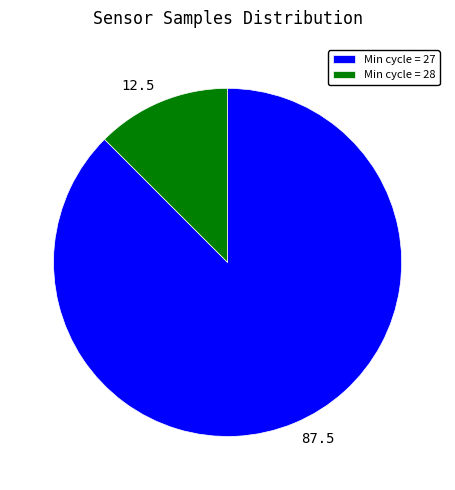

Approximately how many times larger is the value at 87.5 compared to 12.5?

7.0